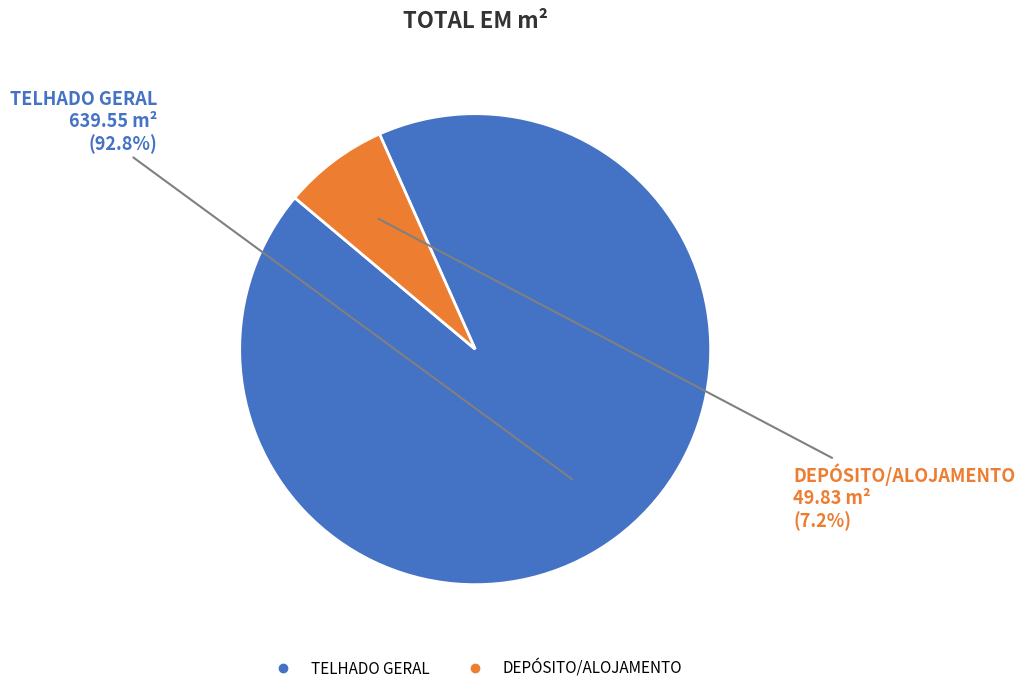

Is the sum of DEPÓSITO/ALOJAMENTO and TELHADO GERAL greater than half?

Yes